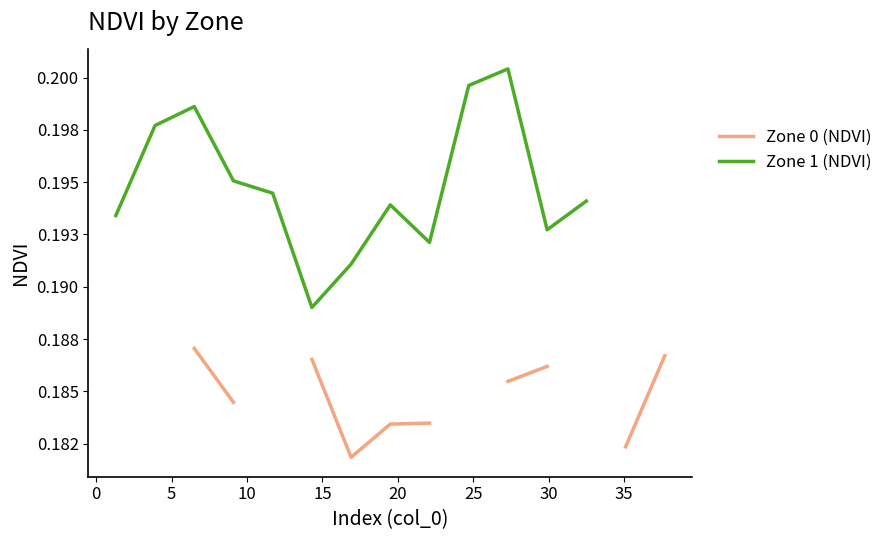

The Zone 1 (NDVI) series shows 0.2 at 25. True or false?

True